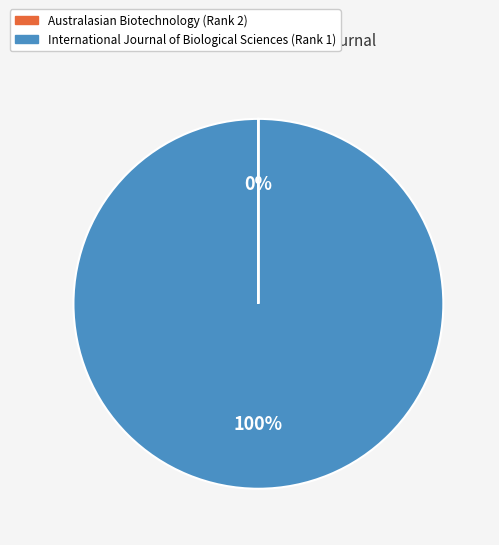

Which category accounts for the majority?

International Journal of Biological Sciences